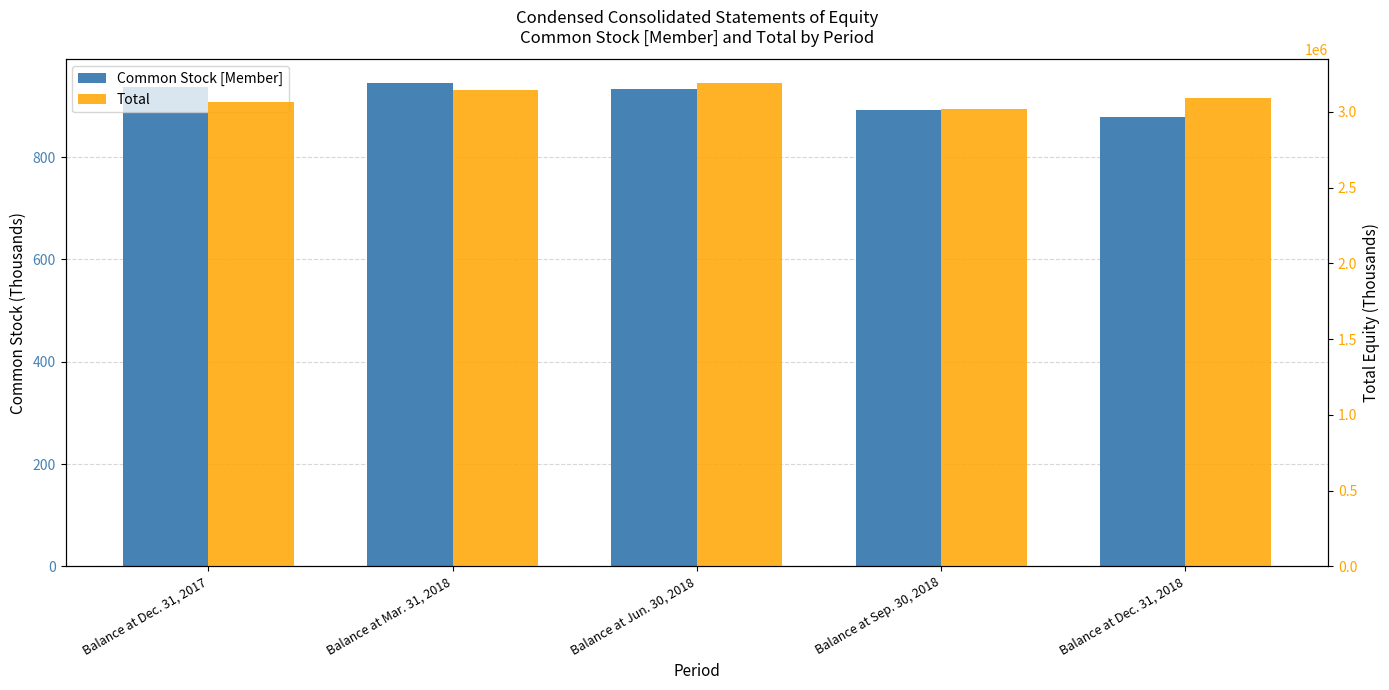

Which series has the widest spread of values?

Total